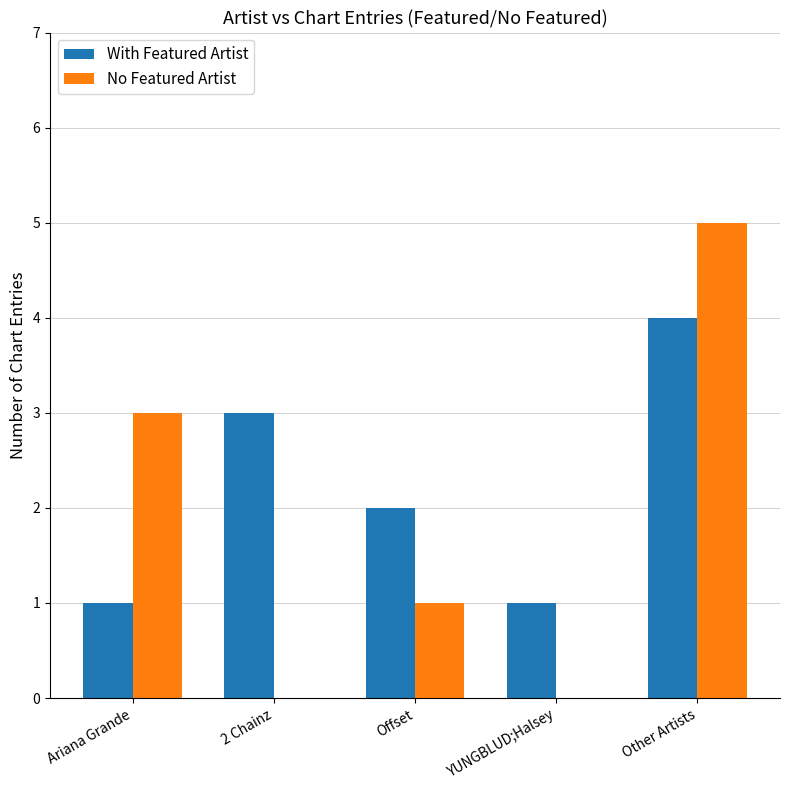

What is the total value across all series at Other Artists?

9